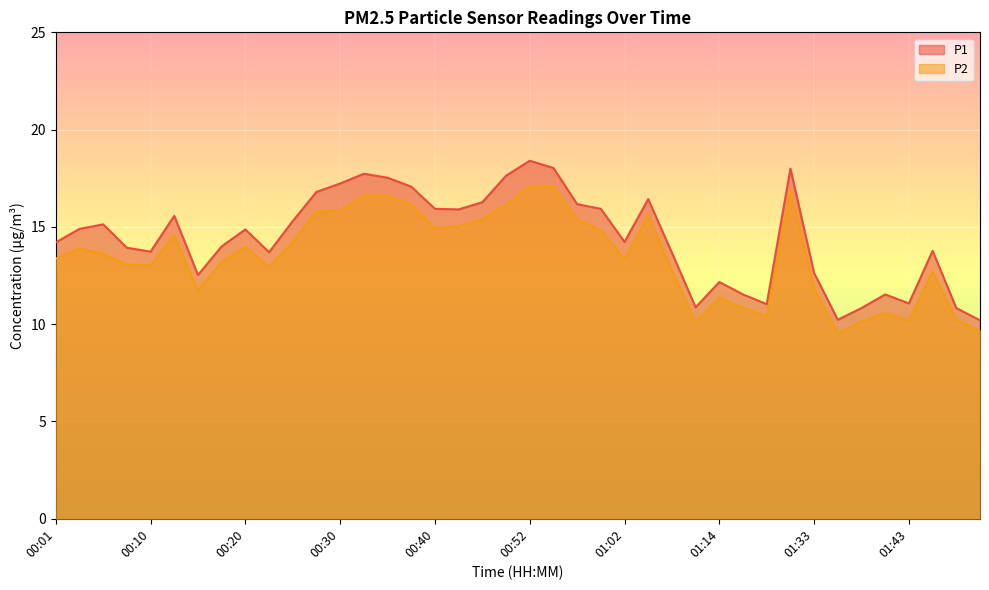

Which series changed the most between 00:47 and 00:49?

P1